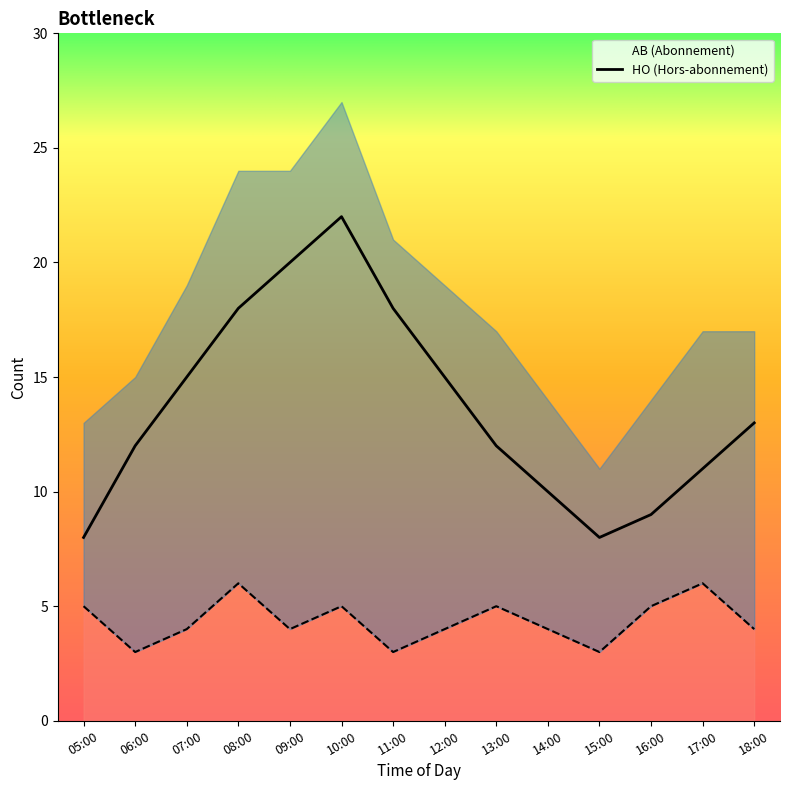

True or false: HO and AB intersect in this chart.

False